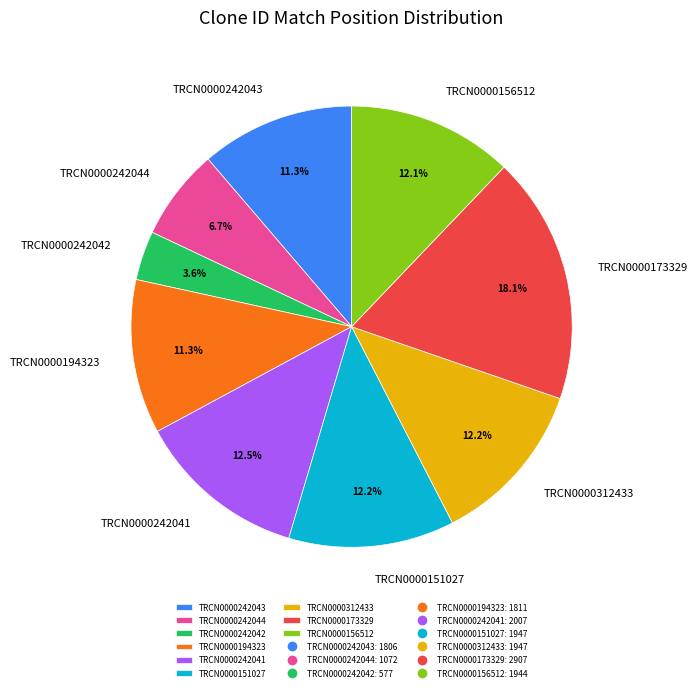

Which slice is the largest?

TRCN0000173329